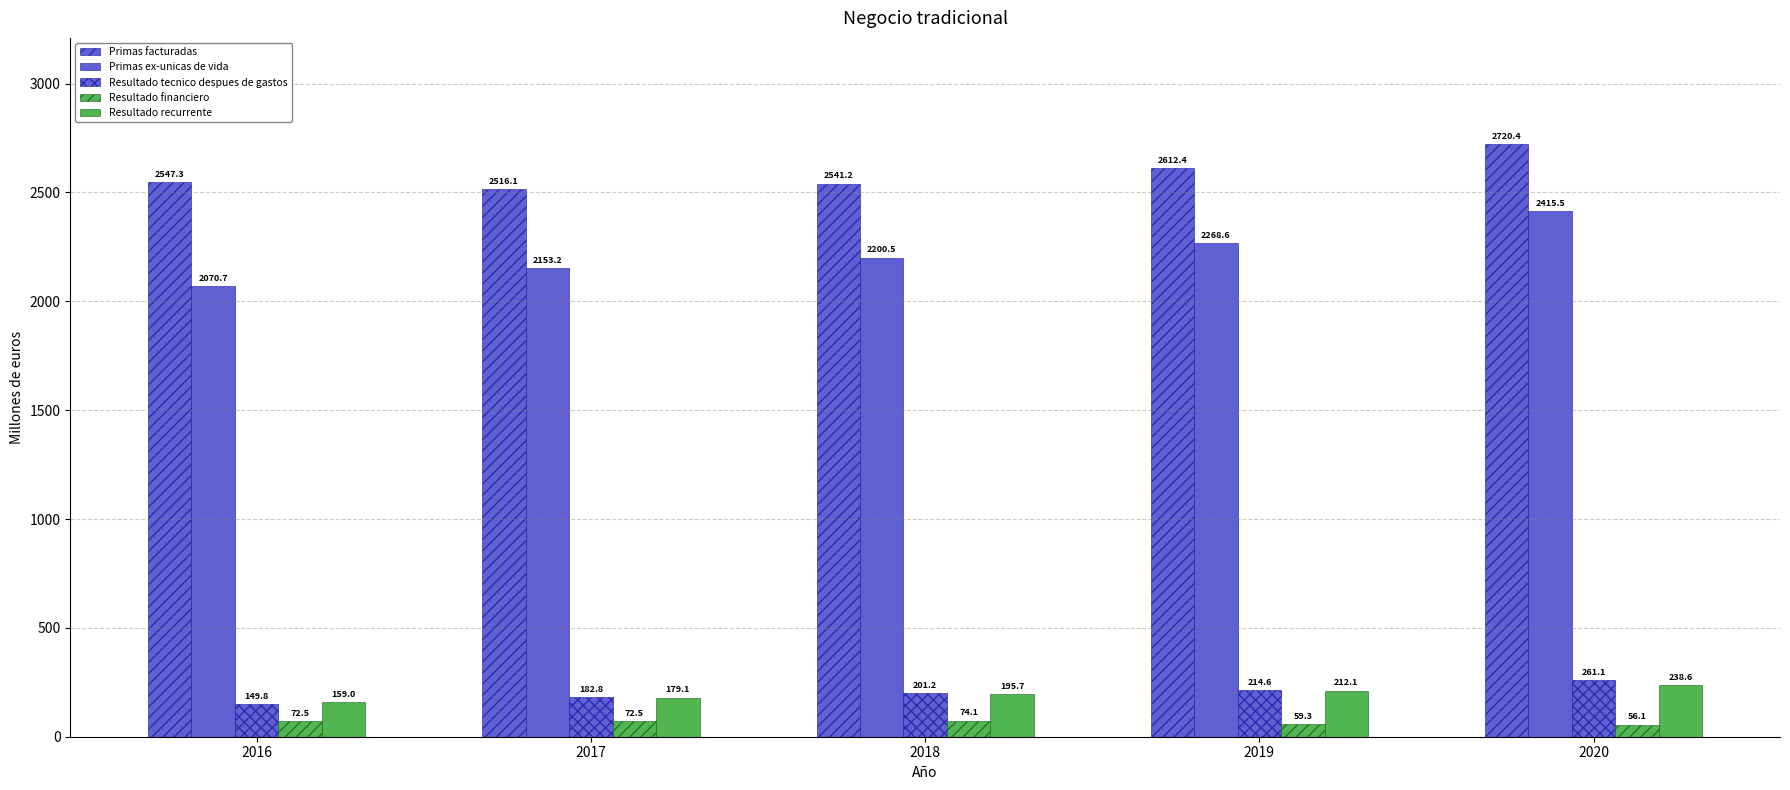

How many data points does each series have?

5